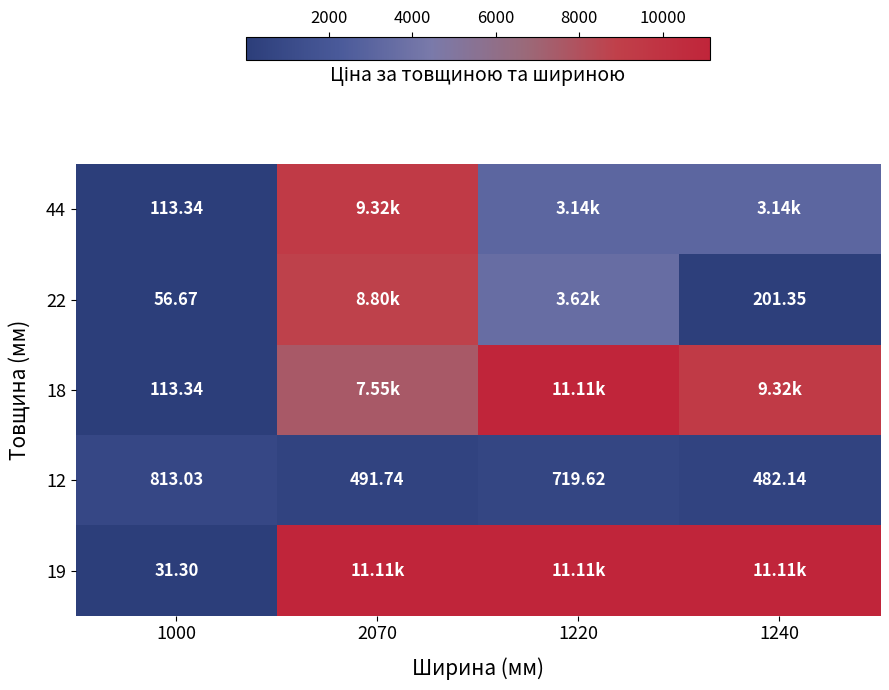

Is the value of 22 at 1000 greater than the value of 44 at 1000?

No